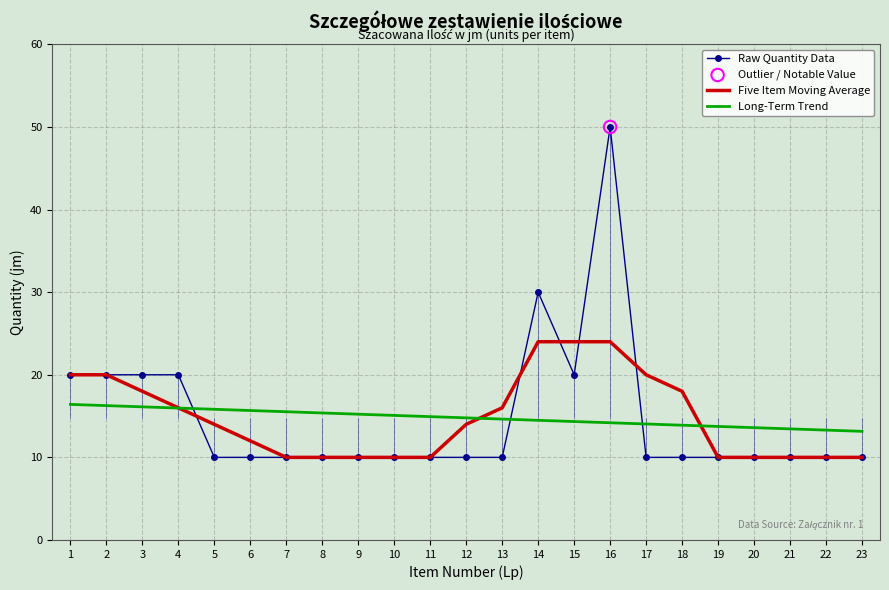

Between 3 and 14, which series saw the biggest shift?

Raw Quantity Data